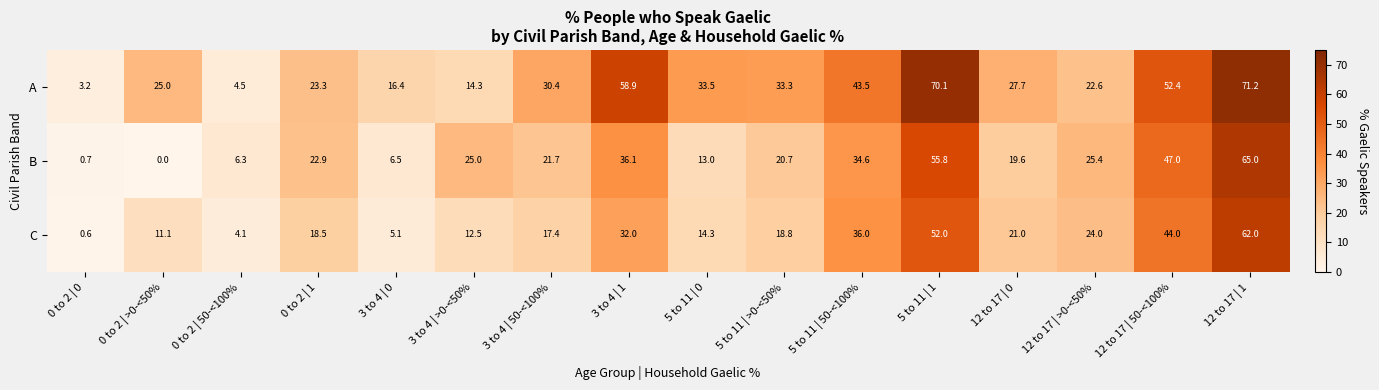

The value of A at 3 to 4 | 0 is 16.4. True or false?

True